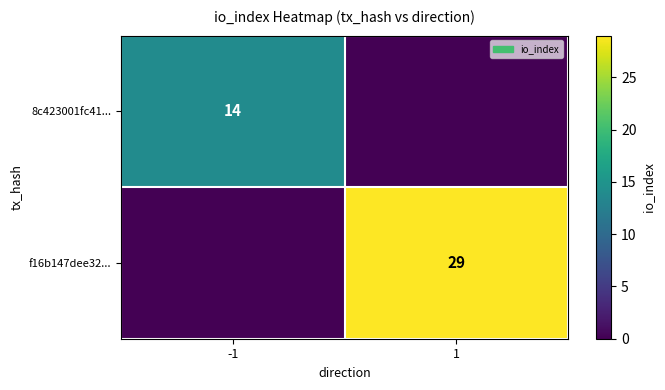

True or false: 8c423001fc41... has a value of 4 at -1.

False